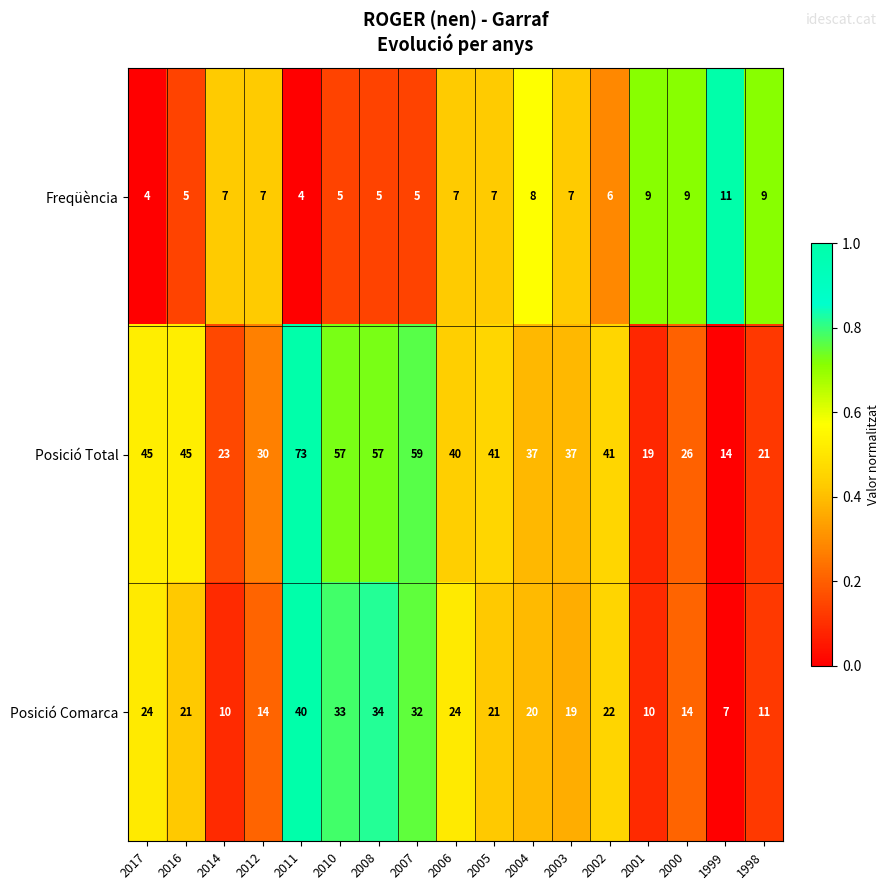

Between 2014 and 2005, which series saw the biggest shift?

Posició Total